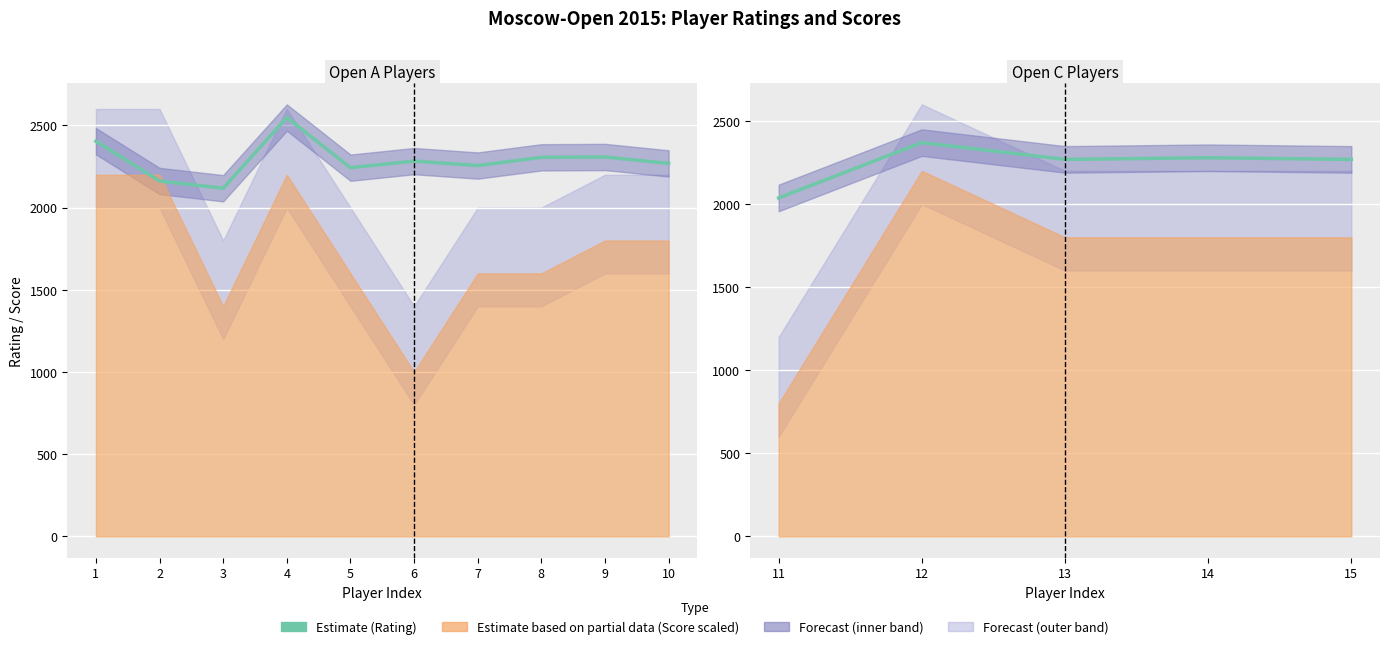

The value at 11 is 2825. True or false?

False